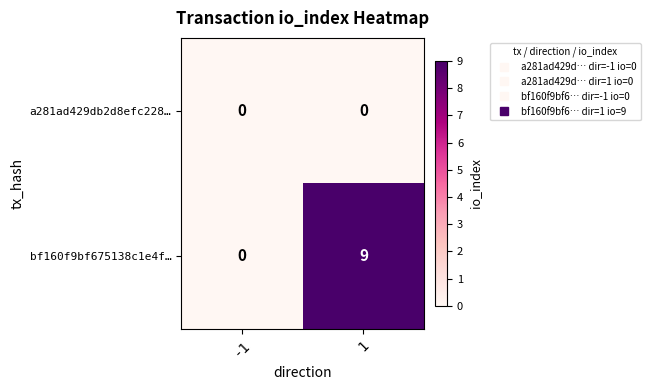

At how many categories does at least one series exceed 6?

1